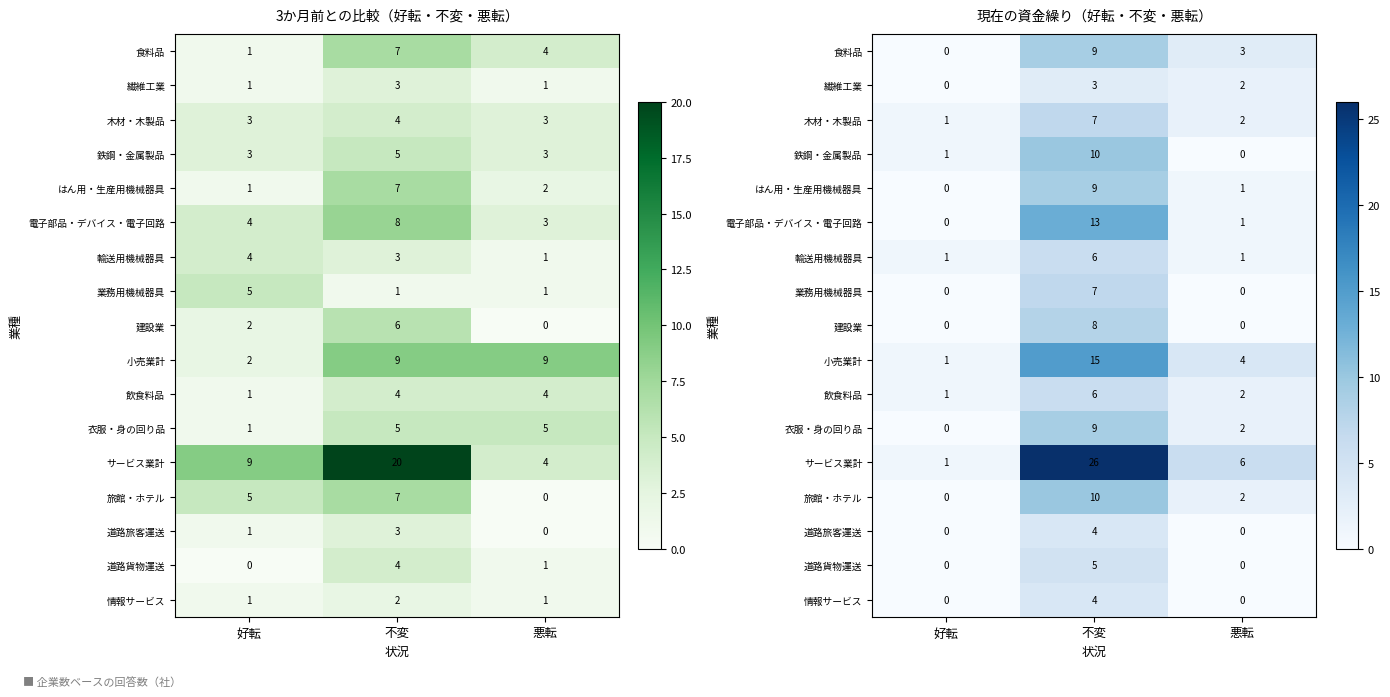

List the series in order of their peak value, highest first.

サービス業計, 小売業計, 電子部品・デバイス・電子回路, 鉄鋼・金属製品, 旅館・ホテル, 食料品, はん用・生産用機械器具, 衣服・身の回り品, 建設業, 木材・木製品, 業務用機械器具, 輸送用機械器具, 飲食料品, 道路貨物運送, 道路旅客運送, 情報サービス, 繊維工業